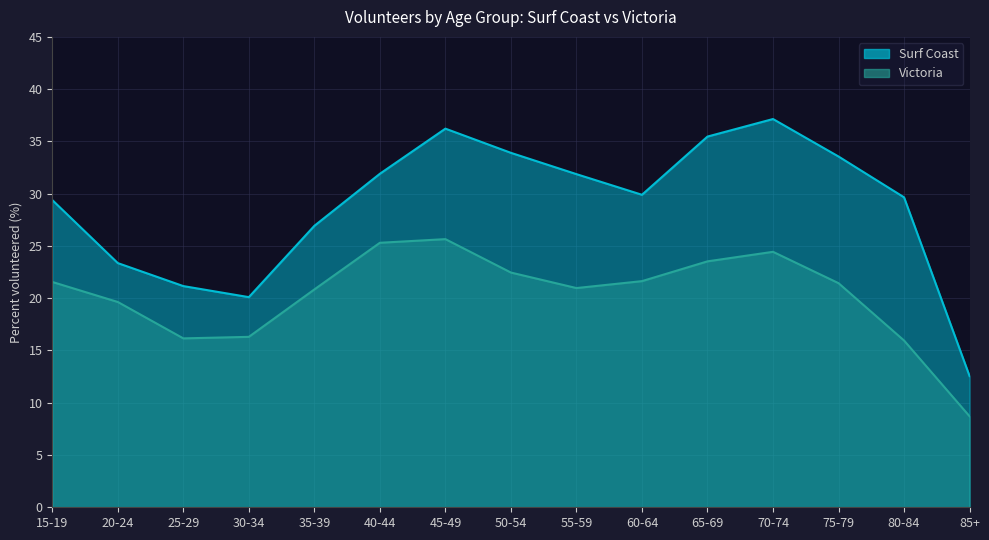

Reading right to left, transcribe all the data shown in this chart.

Surf Coast: 85+=12.6	80-84=29.7	75-79=33.6	70-74=37.1	65-69=35.5	60-64=29.9	55-59=31.9	50-54=33.9	45-49=36.2	40-44=31.9	35-39=26.9	30-34=20.1	25-29=21.2	20-24=23.4	15-19=29.4
Victoria: 85+=8.7	80-84=16.0	75-79=21.4	70-74=24.4	65-69=23.5	60-64=21.6	55-59=21.0	50-54=22.5	45-49=25.7	40-44=25.3	35-39=20.8	30-34=16.3	25-29=16.2	20-24=19.6	15-19=21.6